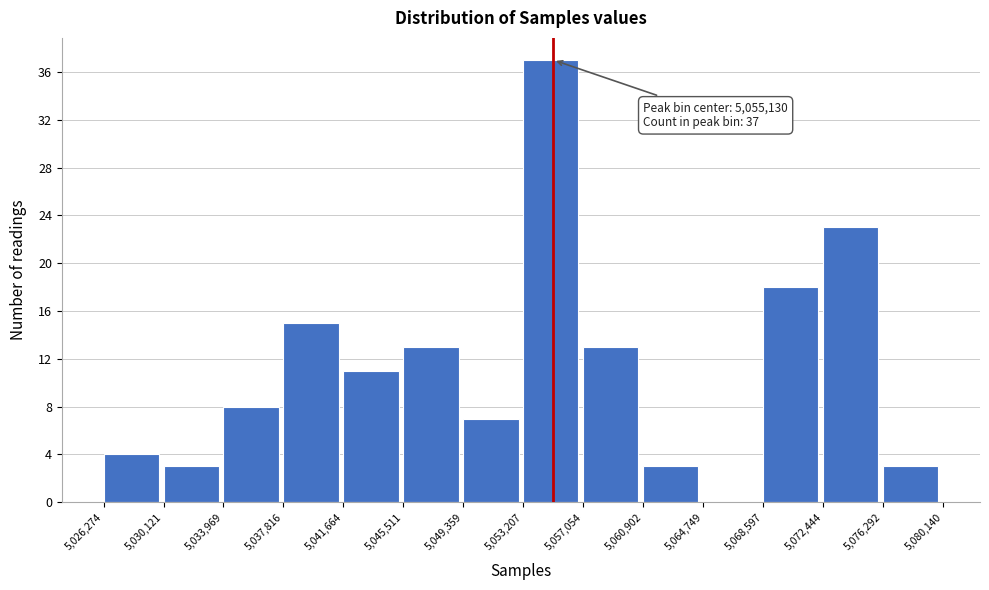

Which range on the x-axis has the tallest bar?

5,053,207 to 5,057,054